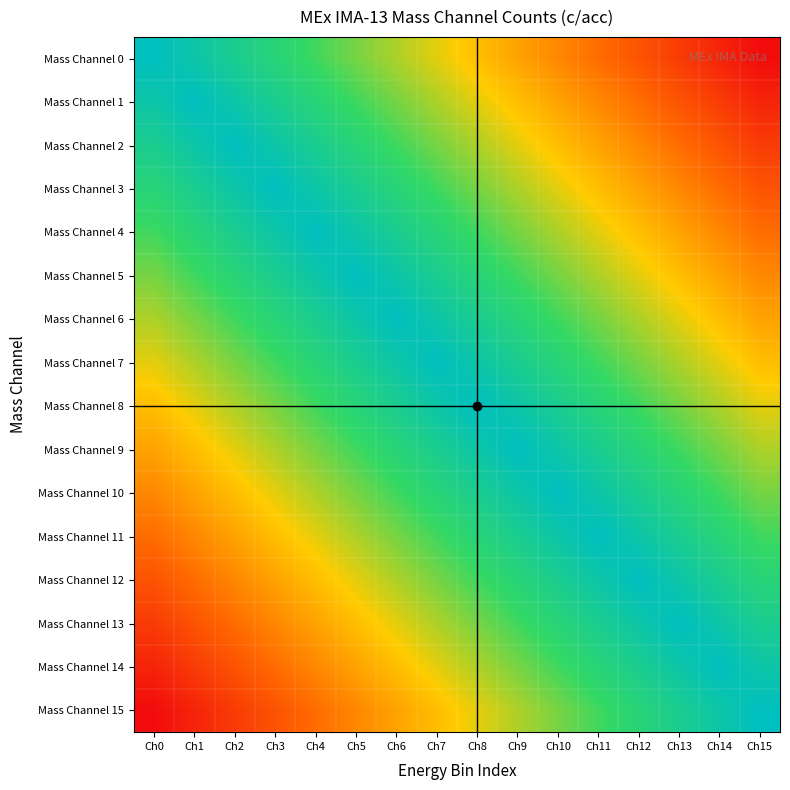

Which category has the lowest value across all series?

Ch15